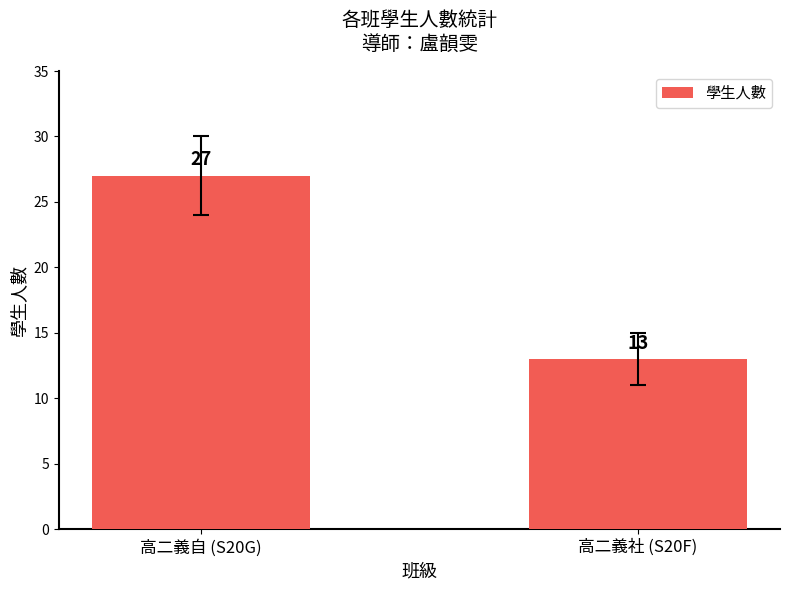

True or false: the data shows 20 at 高二義社 (S20F).

False